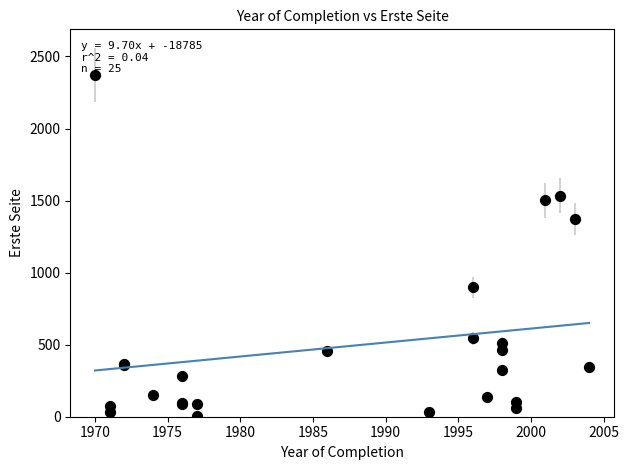

What Y value in the scatter plot is closest to 1189?

1372